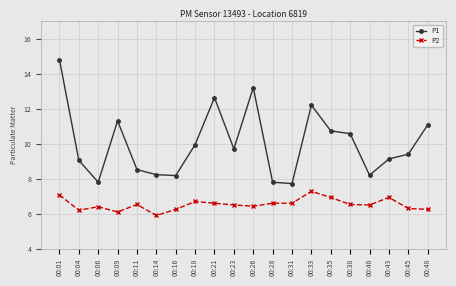

At how many categories does at least one series exceed 6?

20